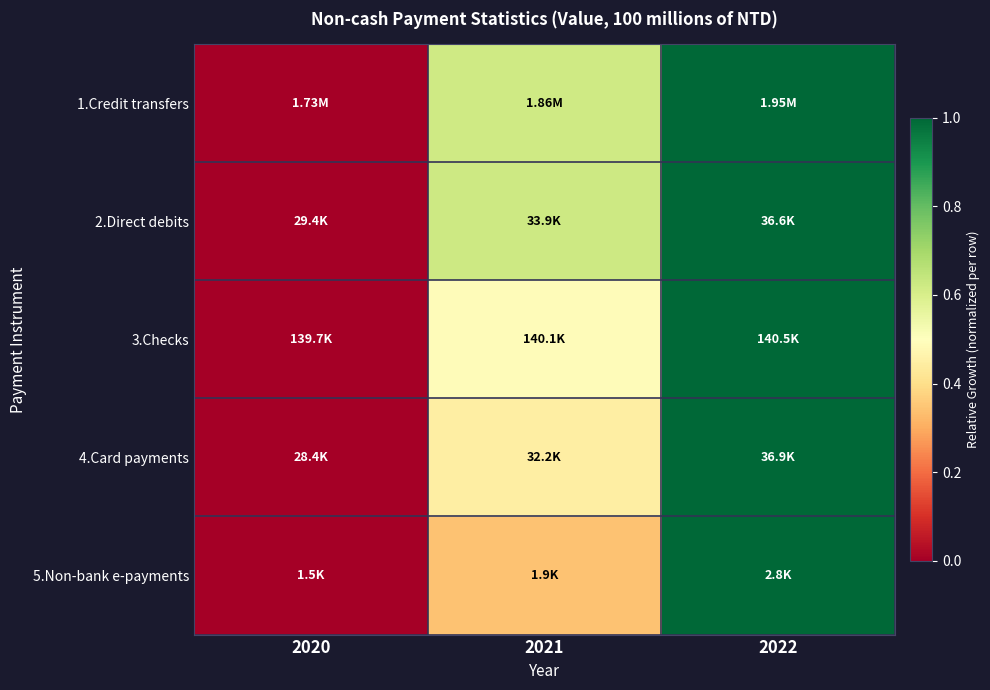

At which category is the sum across all series the highest?

2022